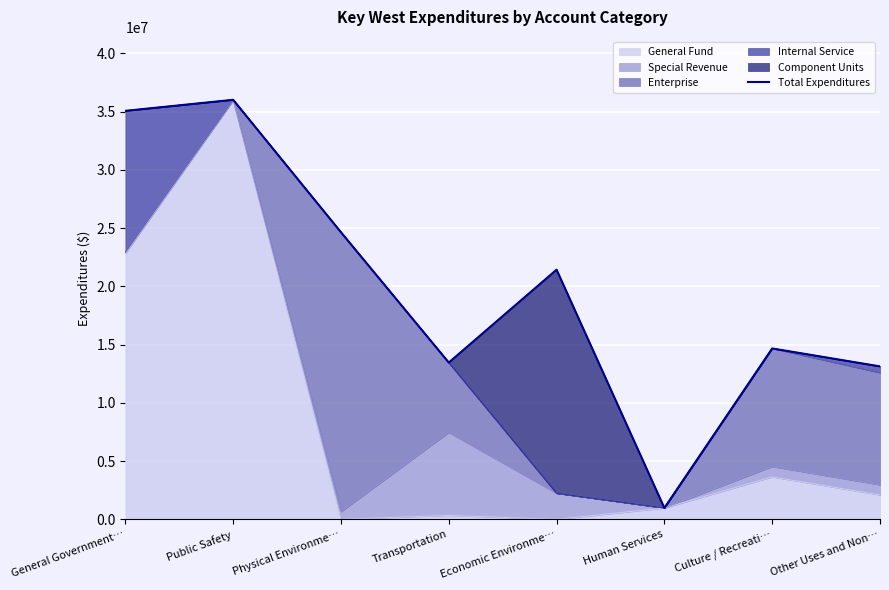

What is the minimum value shown in the chart?

977150